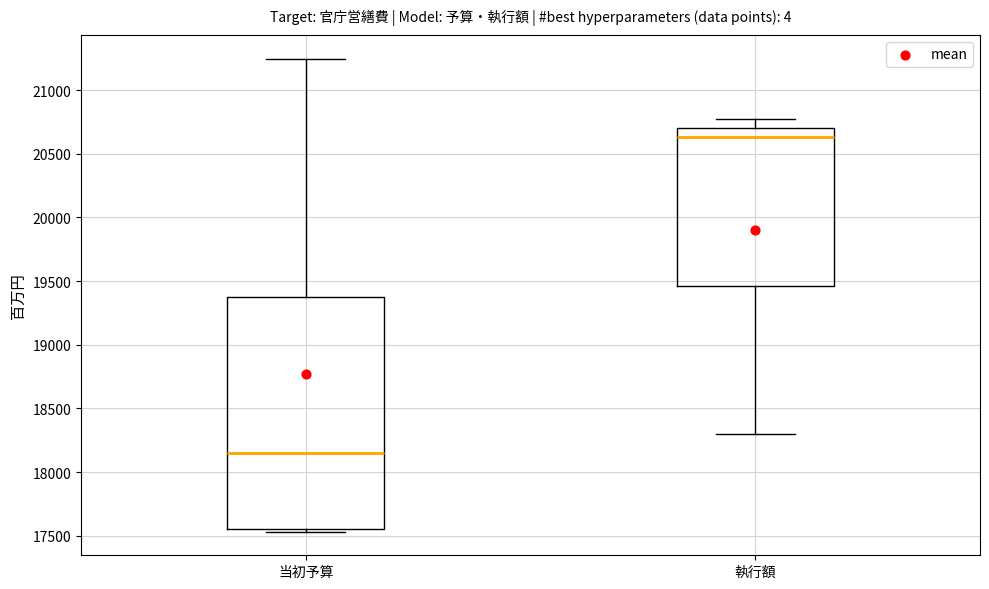

Reading left to right, transcribe this box plot: for each box, give where its median line is, the range the box spans, and where its two whiskers end, as read against the y-axis. The values are not printed on the chart, so give them approximately, as read against the axis.

当初予算: median 18150, box 17550 to 19350, whiskers 17550 (just below the box's lower edge) to 21250
執行額: median 20650, box 19450 to 20700, whiskers 18300 to 20750